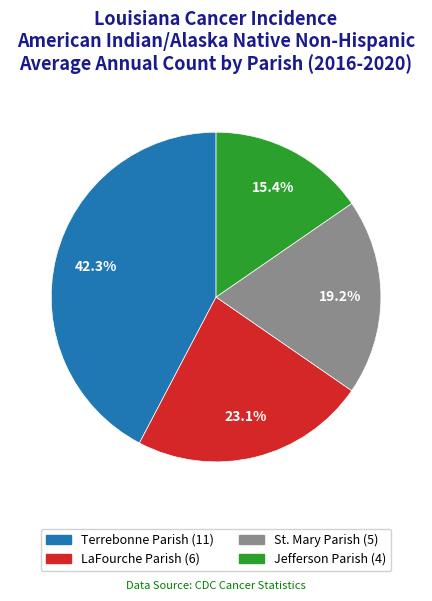

What is the ratio of the value at St. Mary Parish to the value at Terrebonne Parish?

0.5